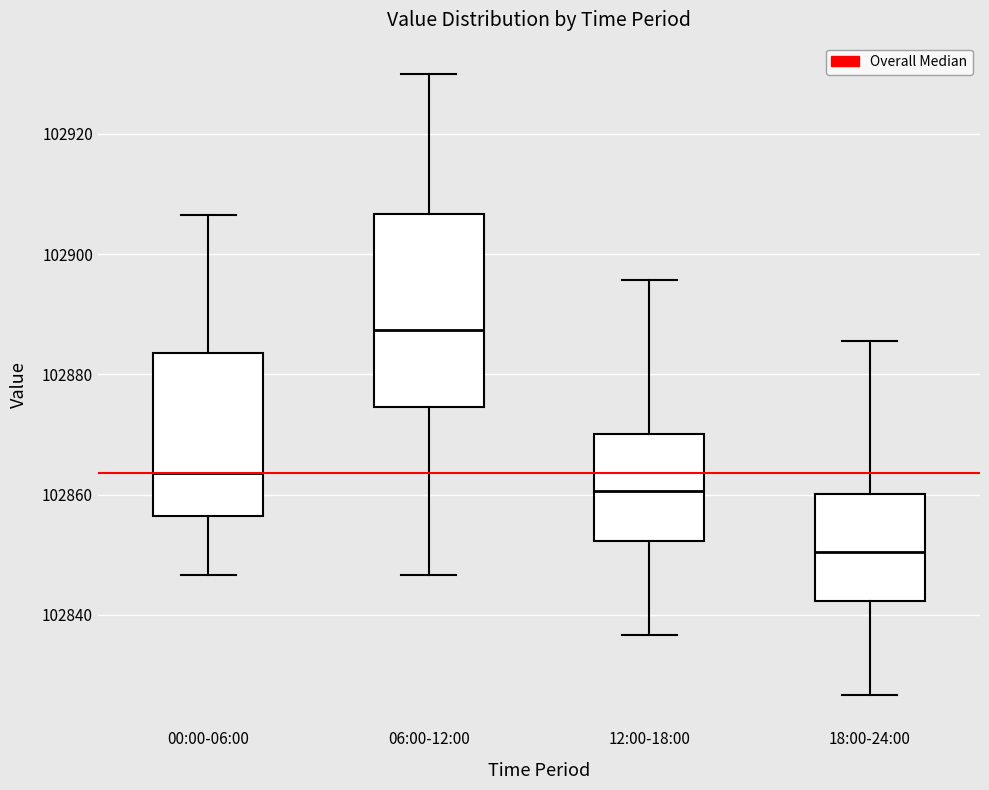

Which box is the tallest, from its lower edge to its upper edge?

06:00-12:00